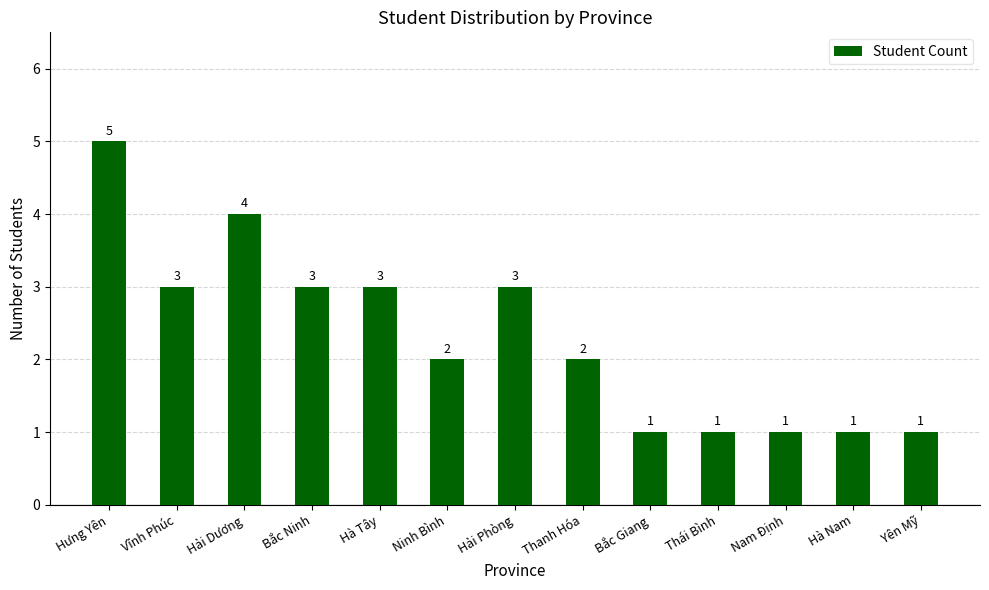

What is the ratio of the value at Nam Định to the value at Thái Bình?

1.0